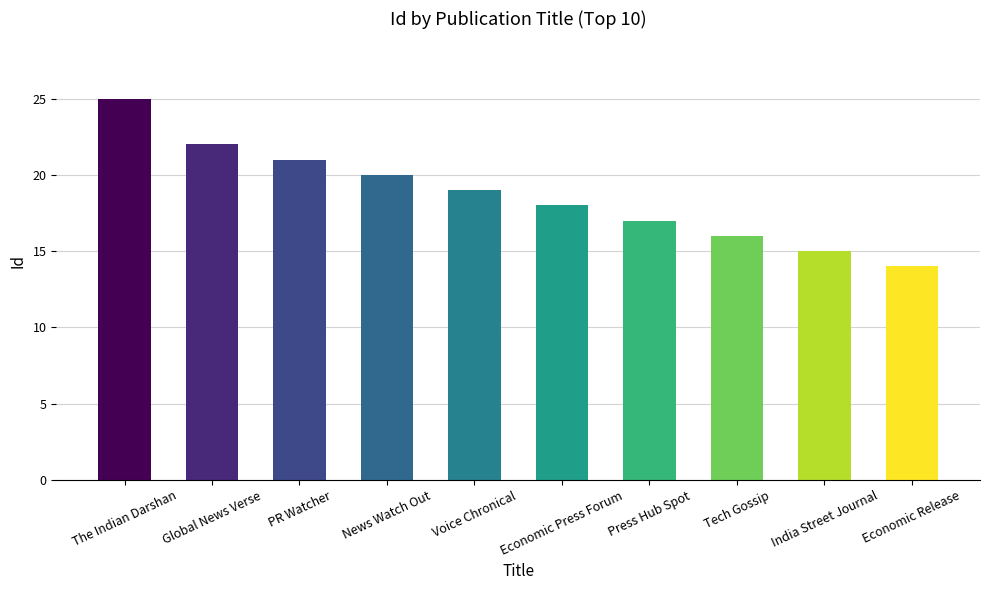

What is the label of the 8th bar from the right?

PR Watcher